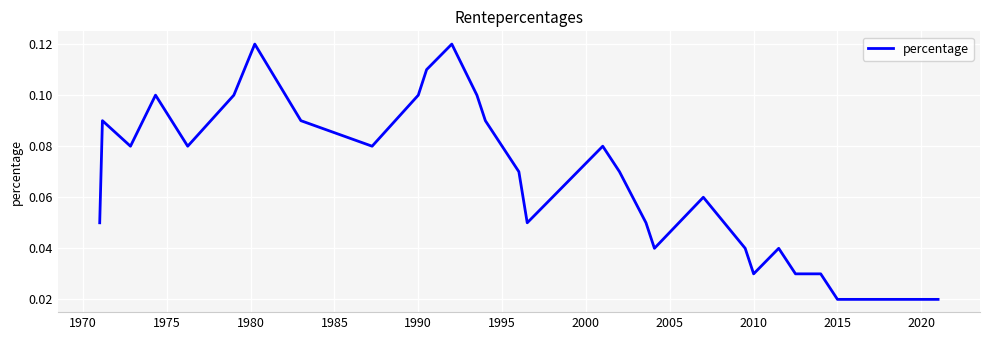

How many lines are shown in the chart?

1